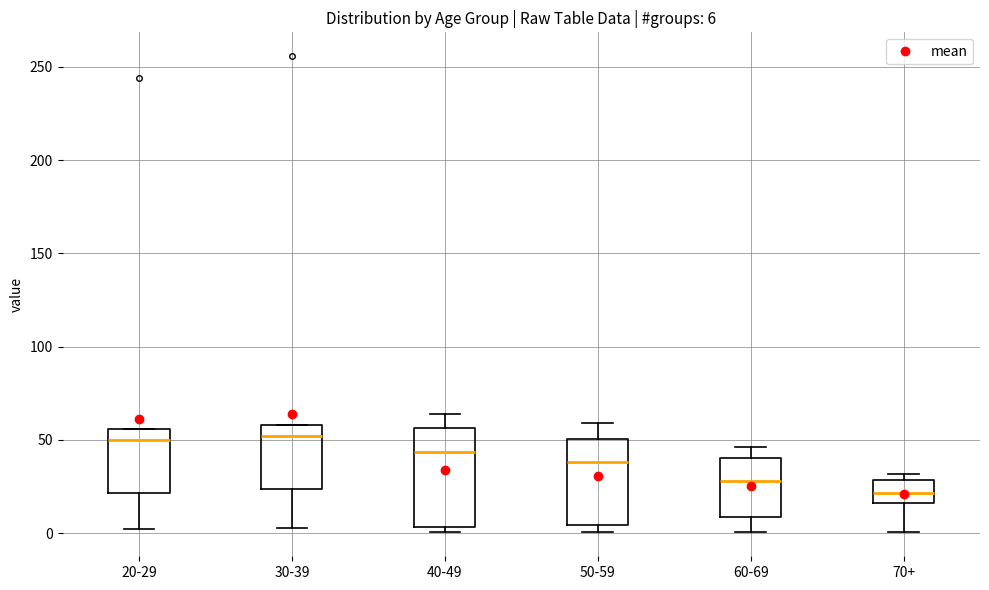

Comparing the boxes themselves (not the whiskers), which one is the tallest?

40-49